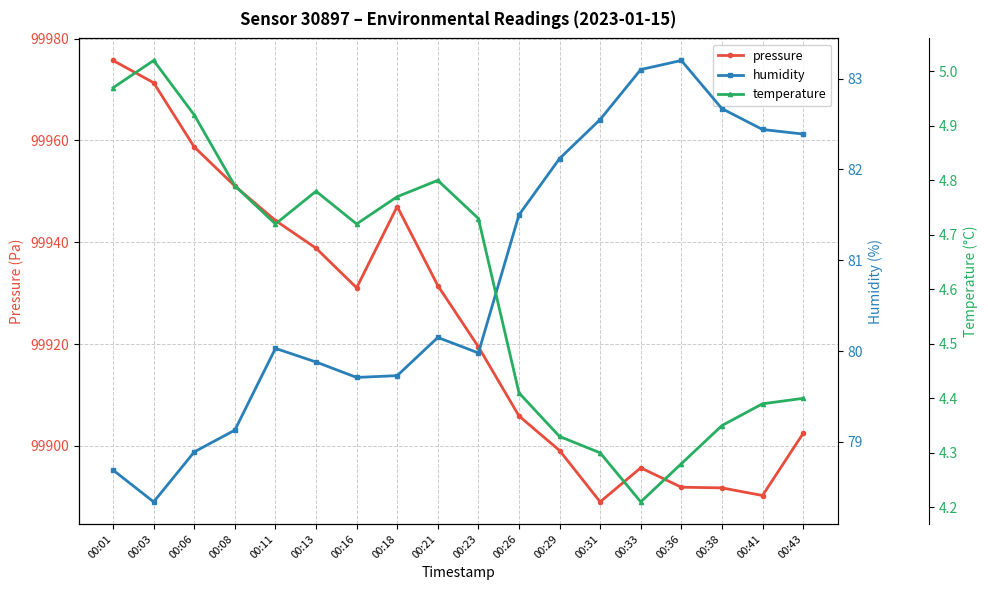

How many lines are shown in the chart?

3